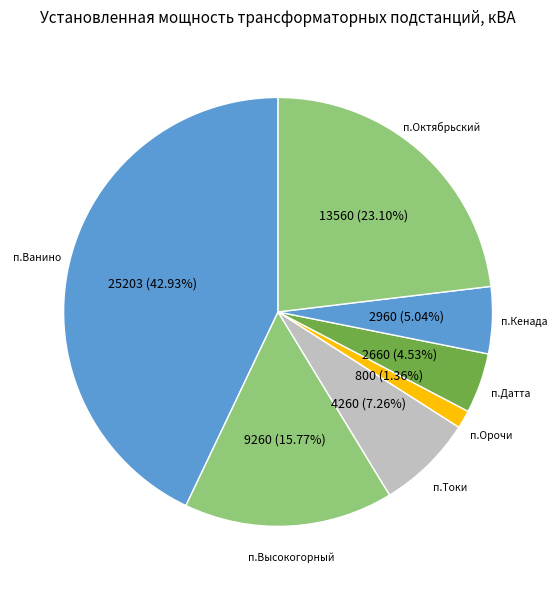

Between п.Октябрьский and п.Высокогорный, which is larger?

п.Октябрьский